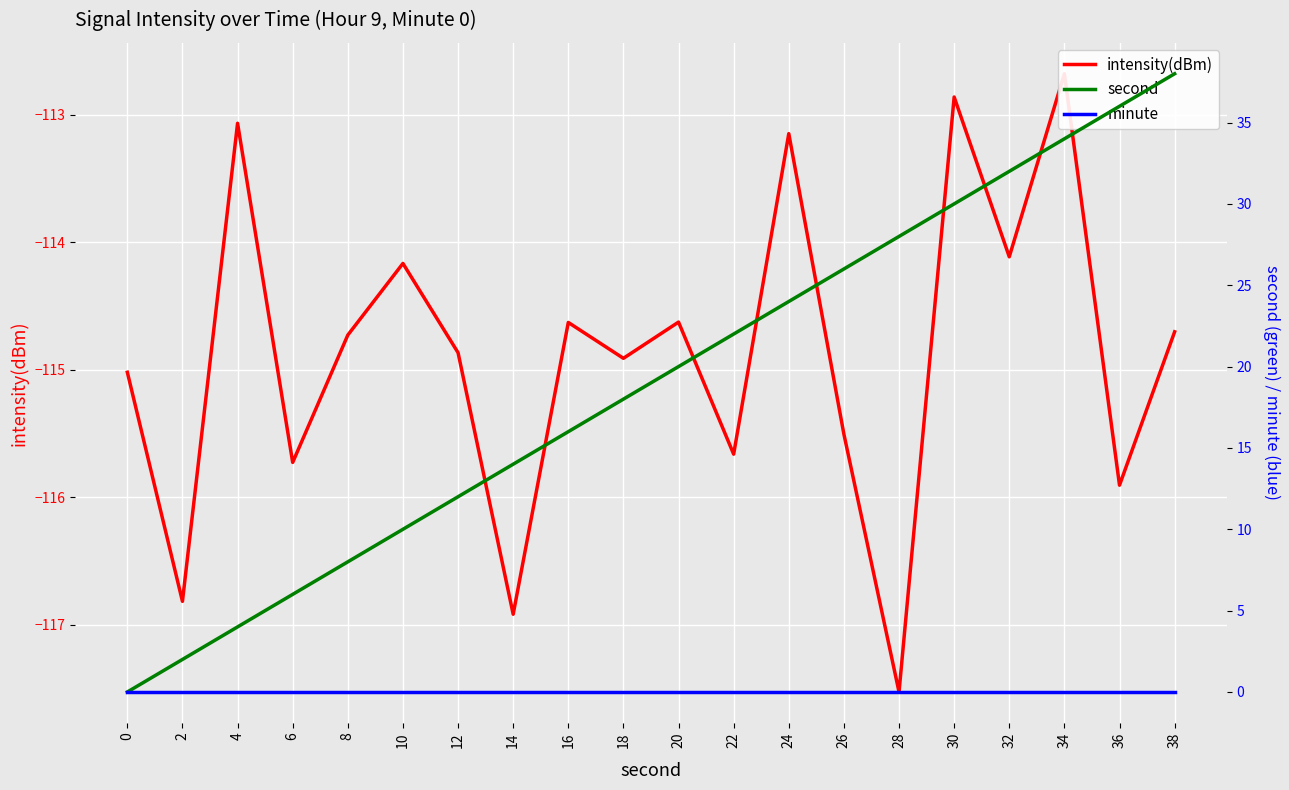

Does the chart display data point markers on the line(s)?

No